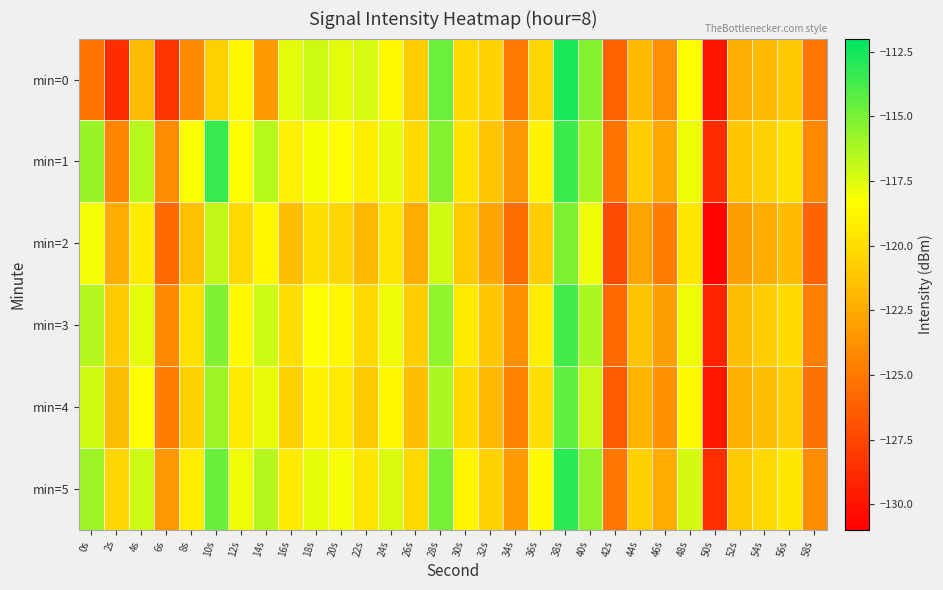

At which category does the chart reach its minimum across all series?

50s